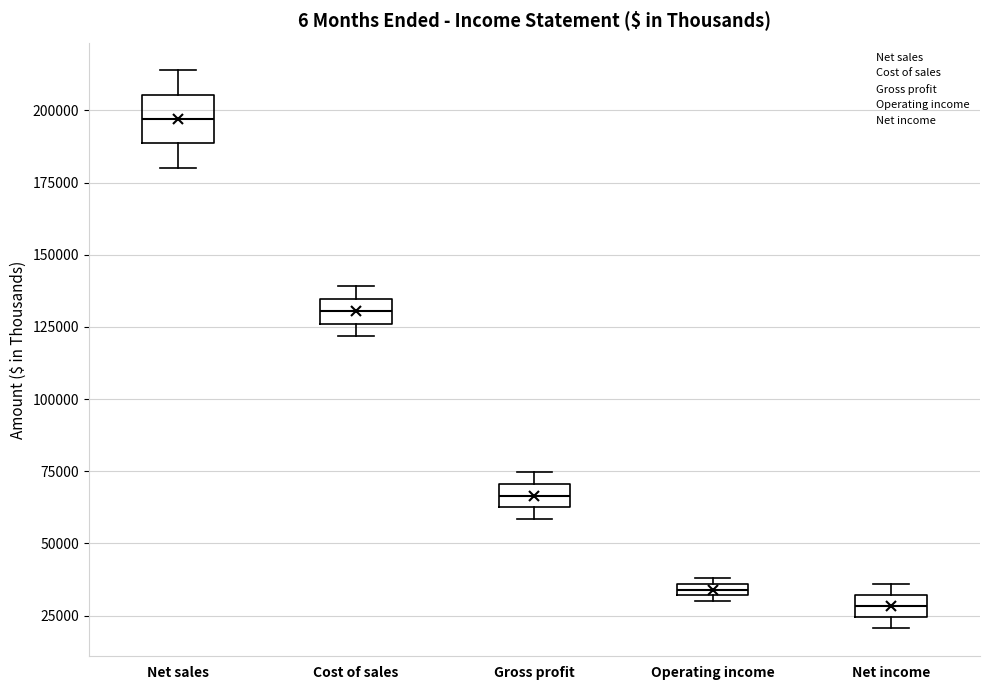

Which box has the highest median line?

Net sales